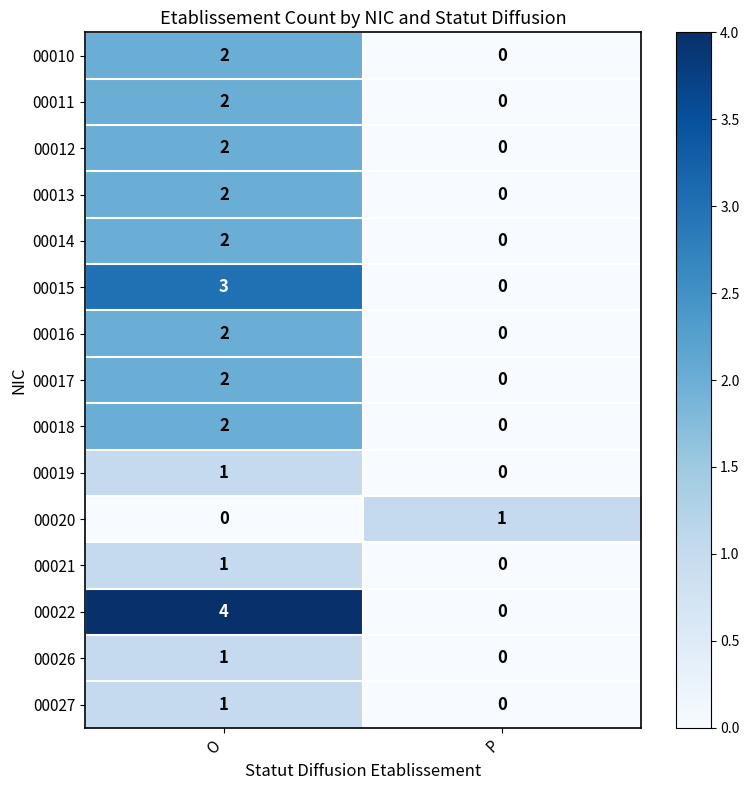

What is the maximum value shown in the chart?

4